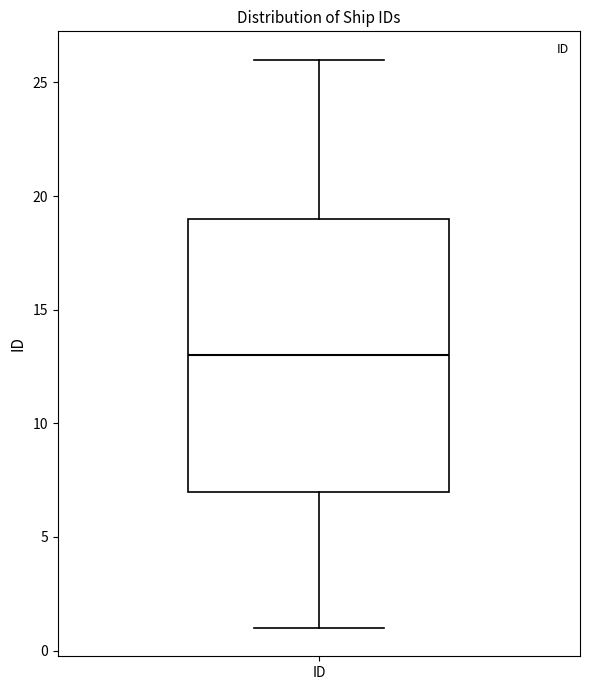

Read this box plot against the y-axis: the position of the median line, the range covered by the box, and the ends of both whiskers. The values are not printed on the chart, so give them approximately, as read against the axis.

median 13, box 7 to 19, whiskers 1 to 26